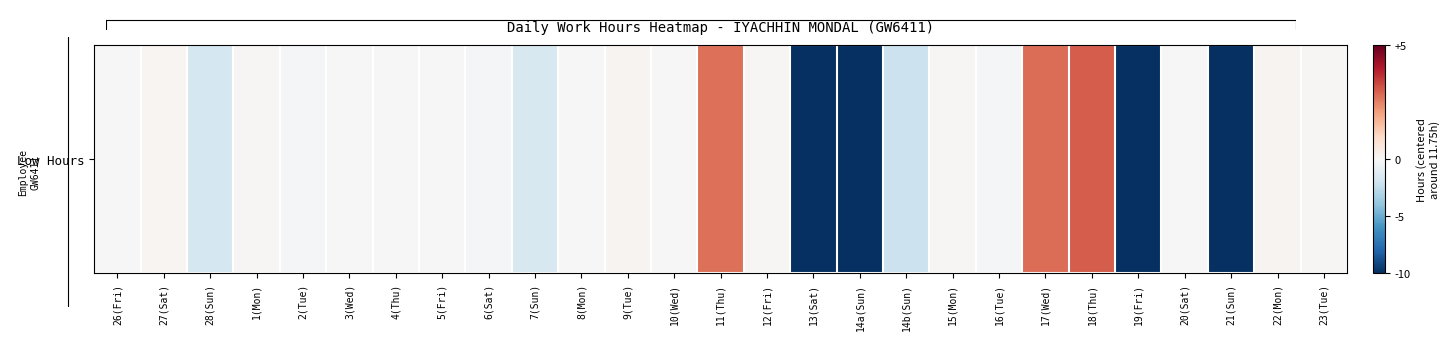

Which has a higher value, 18(Thu) or 26(Fri)?

18(Thu)